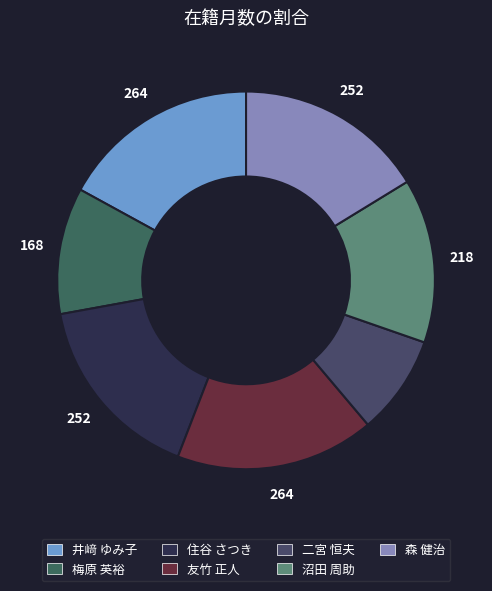

Which has a higher value, 沼田 周助 or 森 健治?

森 健治